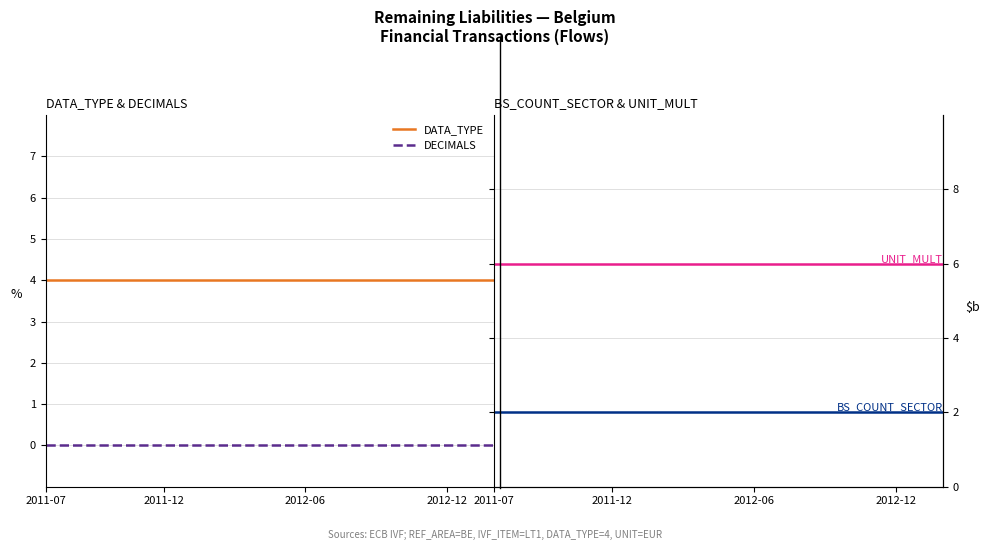

What position from the left is 17?

18